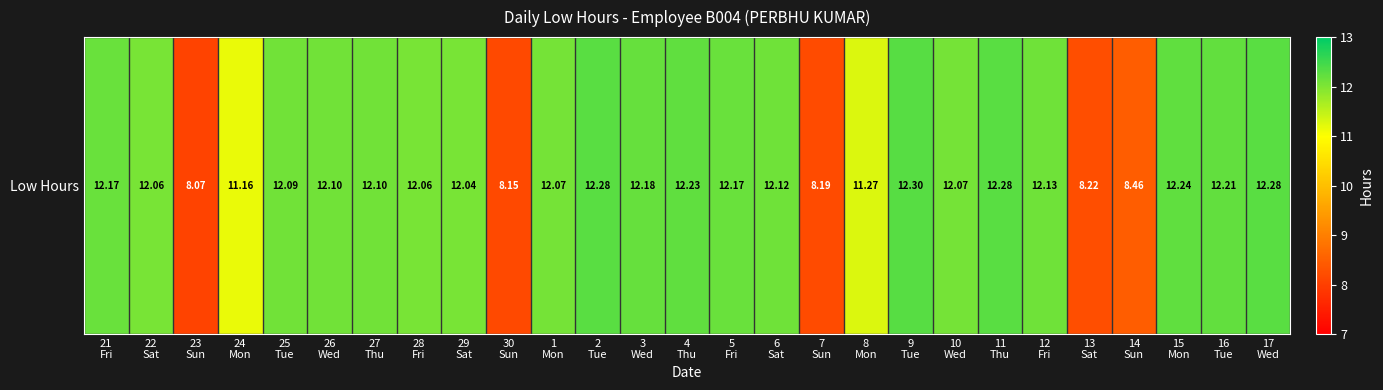

True or false: the data shows 13.8 at 23
Sun.

False